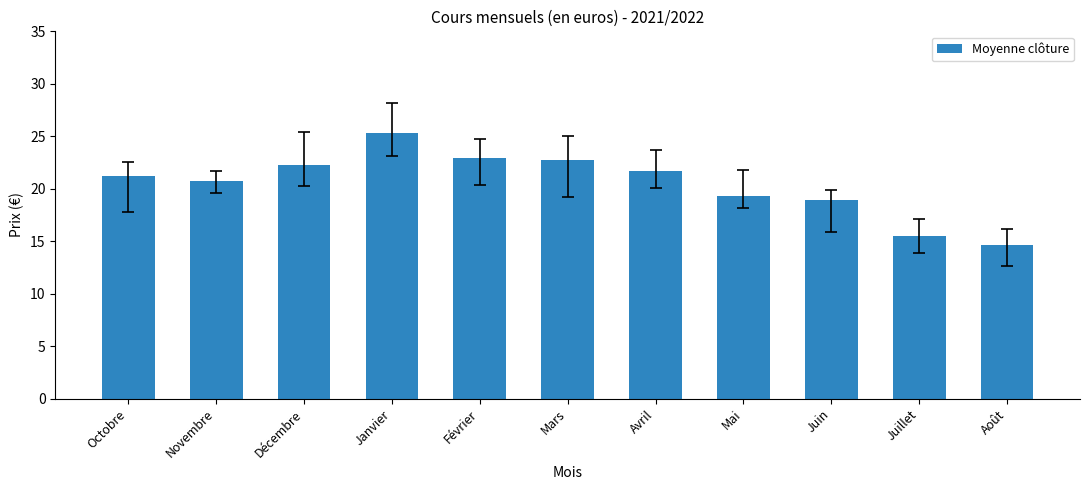

What is the value of the 4th bar from the left?

25.3